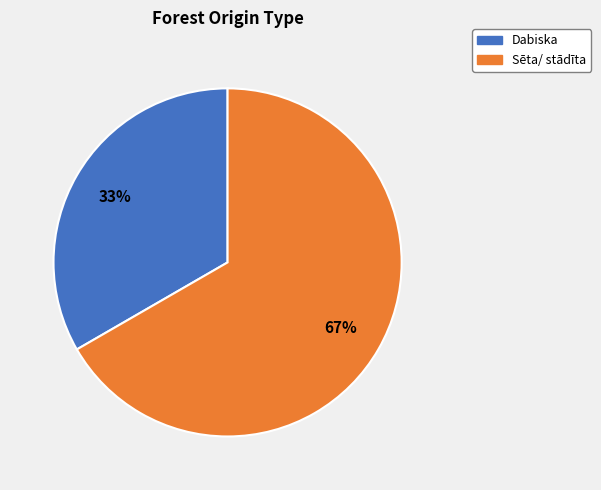

True or false: Dabiska accounts for 22% of the total.

False